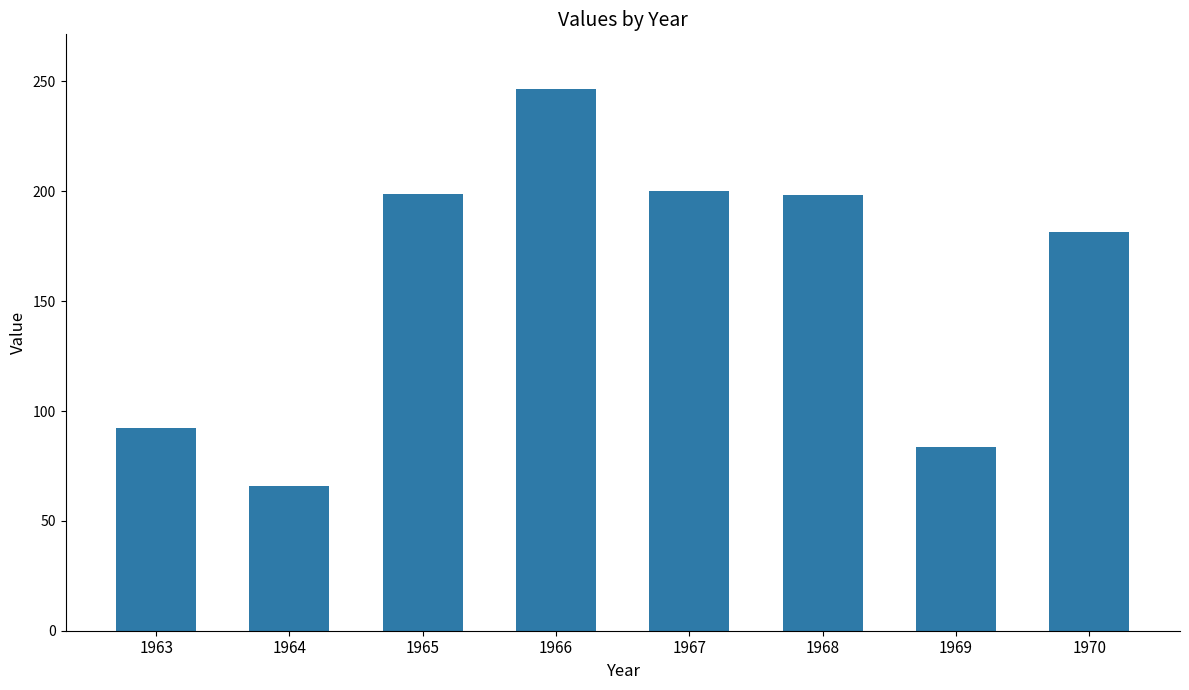

What is the smallest value displayed?

66.0